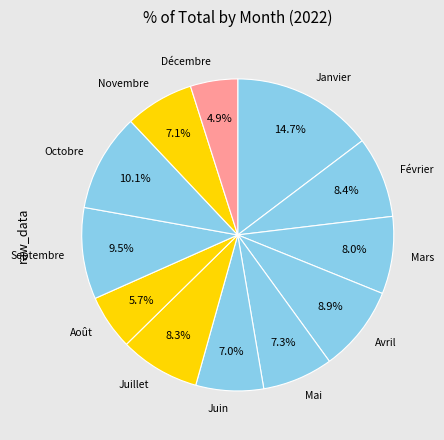

Between Septembre and Octobre, which is larger?

Octobre